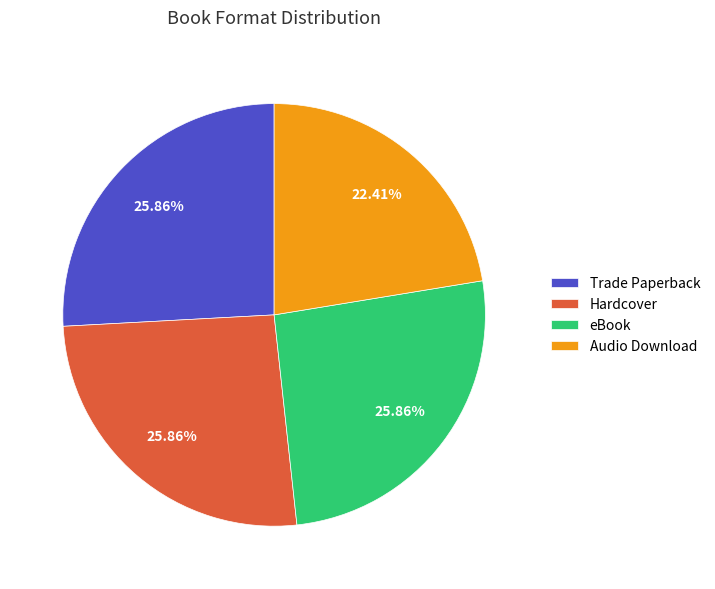

What portion of the pie excludes Trade Paperback?

74.1%